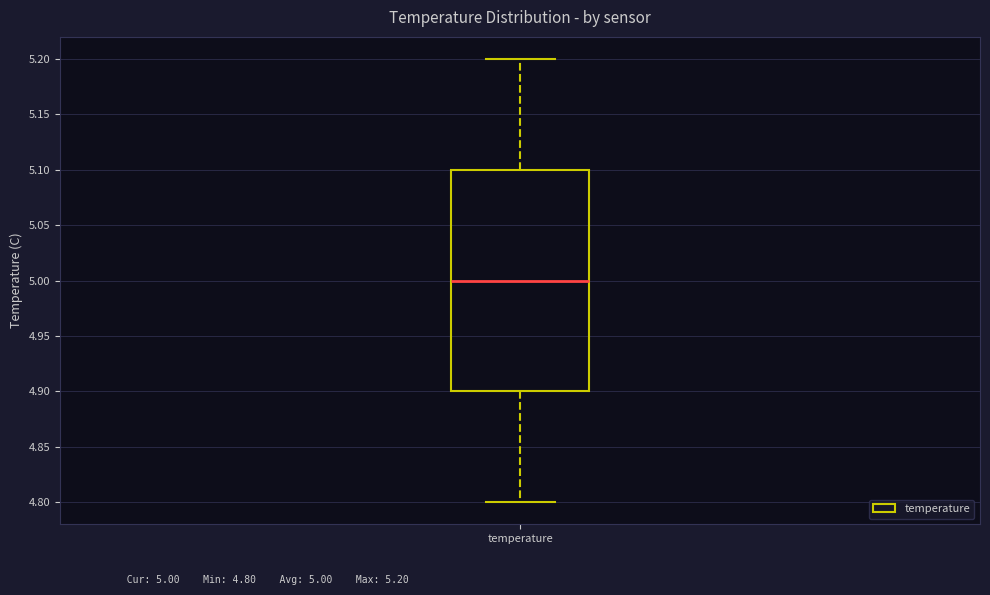

Transcribe this box plot: give where the median line is, the range the box spans, and where the two whiskers end, as read against the y-axis. The values are not printed on the chart, so give them approximately, as read against the axis.

median 5.0, box 4.9 to 5.1, whiskers 4.8 to 5.2